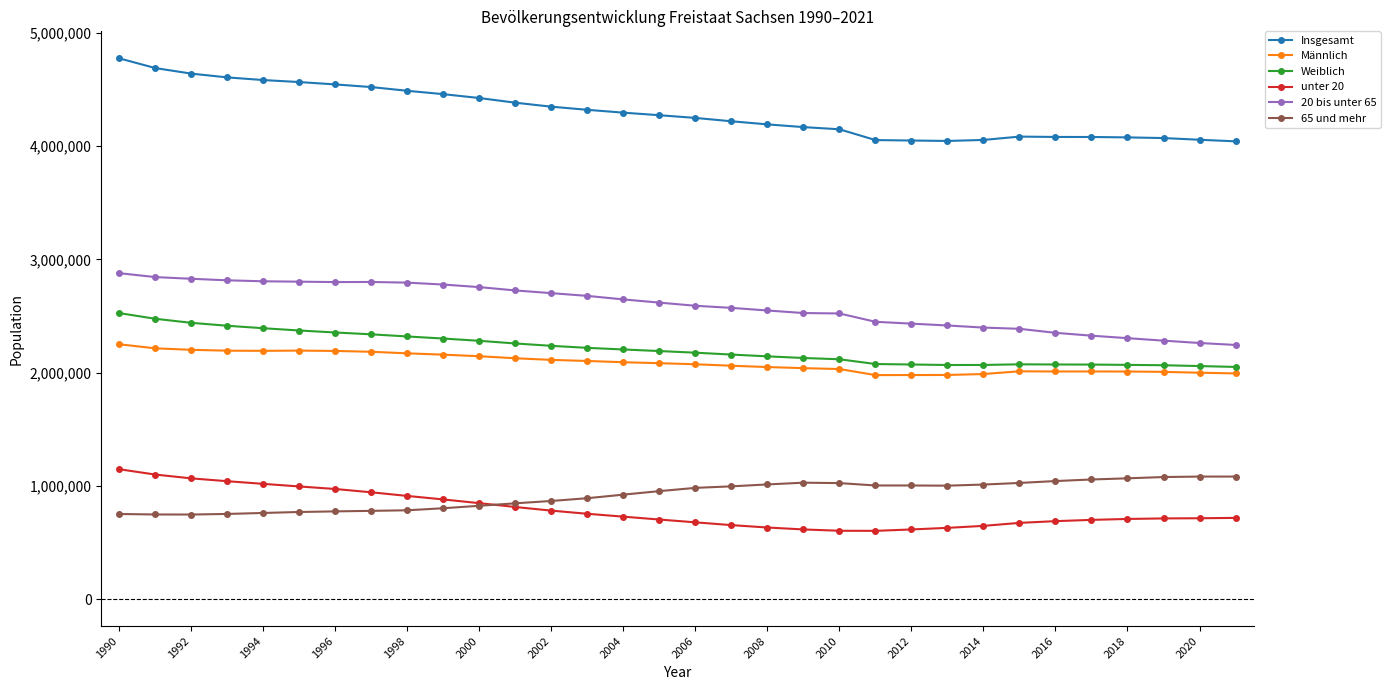

How many lines are shown in the chart?

6